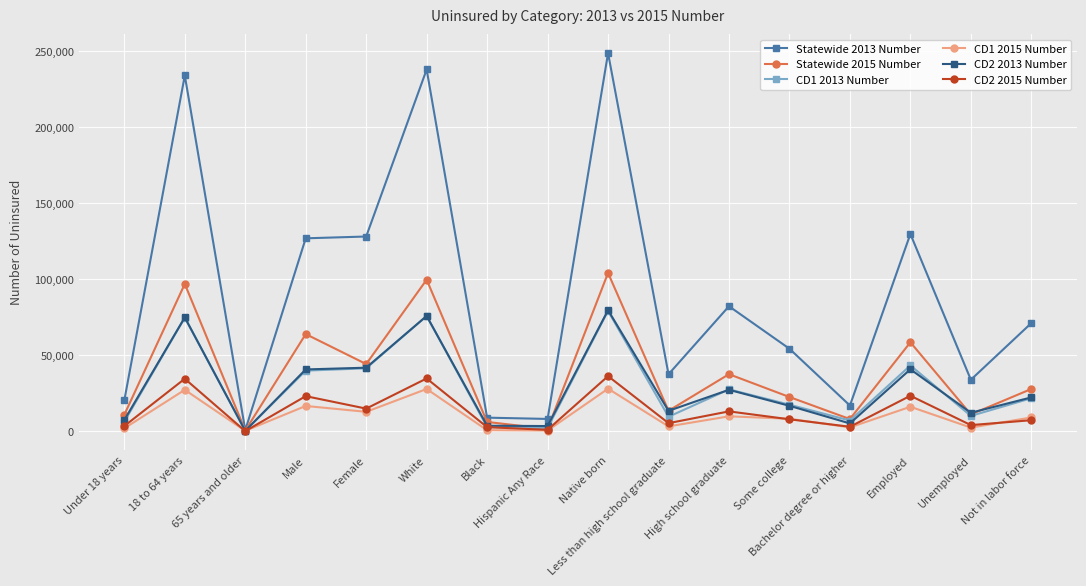

At how many categories does at least one series exceed 118450?

6